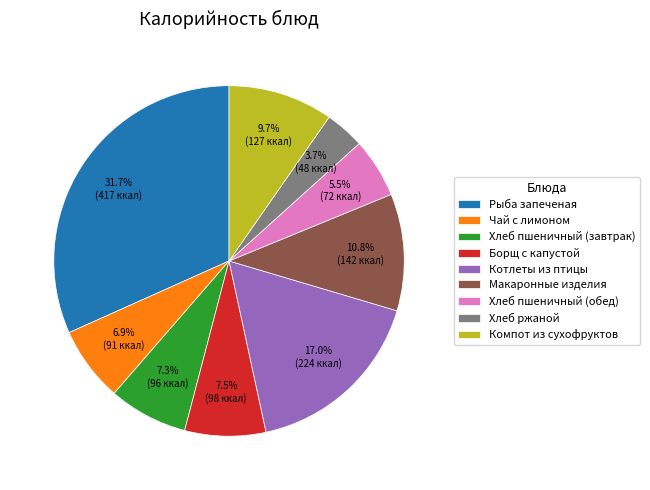

Which has a higher value, Компот из сухофруктов or Хлеб ржаной?

Компот из сухофруктов